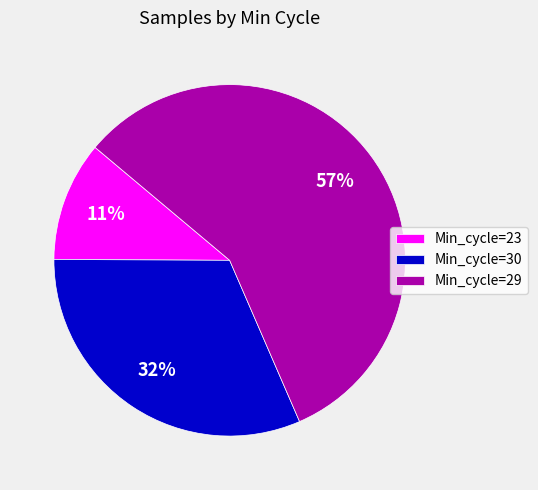

What percentage is the Min_cycle=29 slice, to the nearest percent?

57%